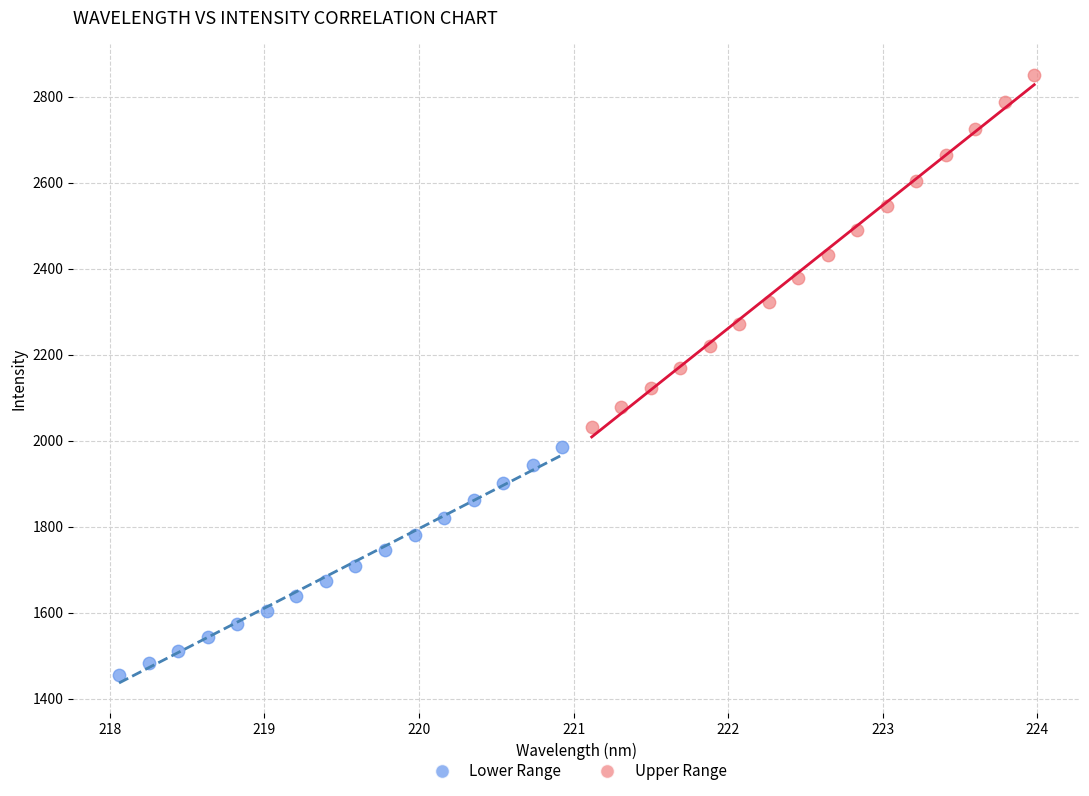

Which series has the largest Y range (max minus min)?

Upper Range